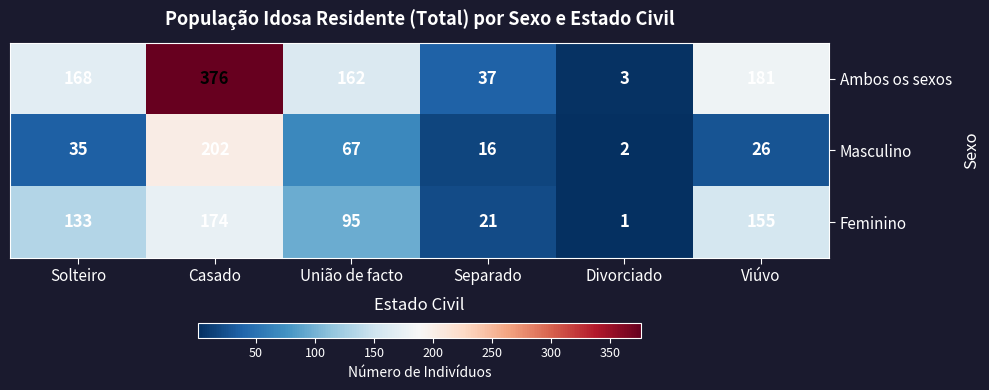

Is it true that Ambos os sexos equals 1 at Divorciado?

False